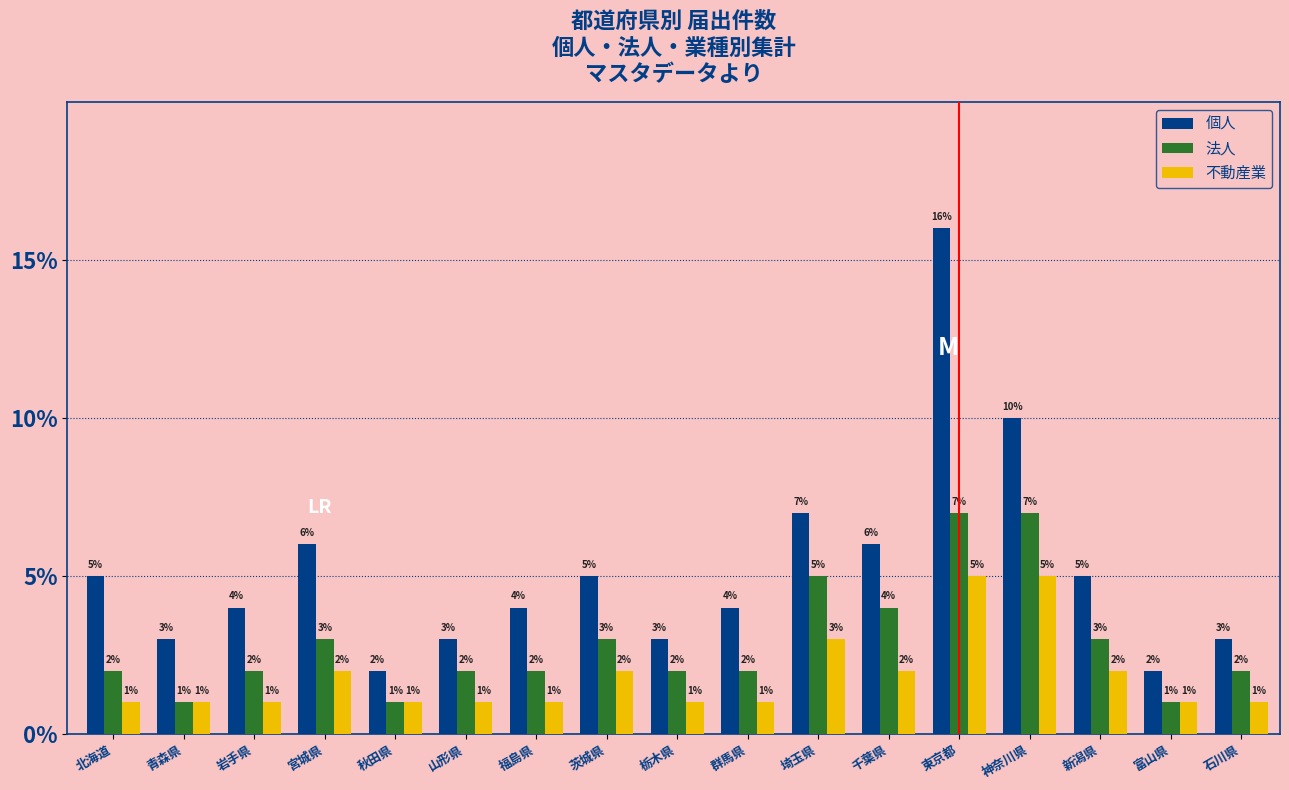

Reading left to right, what are all the values shown in this chart?

個人: 5	3	4	6	2	3	4	5	3	4	7	6	16	10	5	2	3
法人: 2	1	2	3	1	2	2	3	2	2	5	4	7	7	3	1	2
不動産業: 1	1	1	2	1	1	1	2	1	1	3	2	5	5	2	1	1